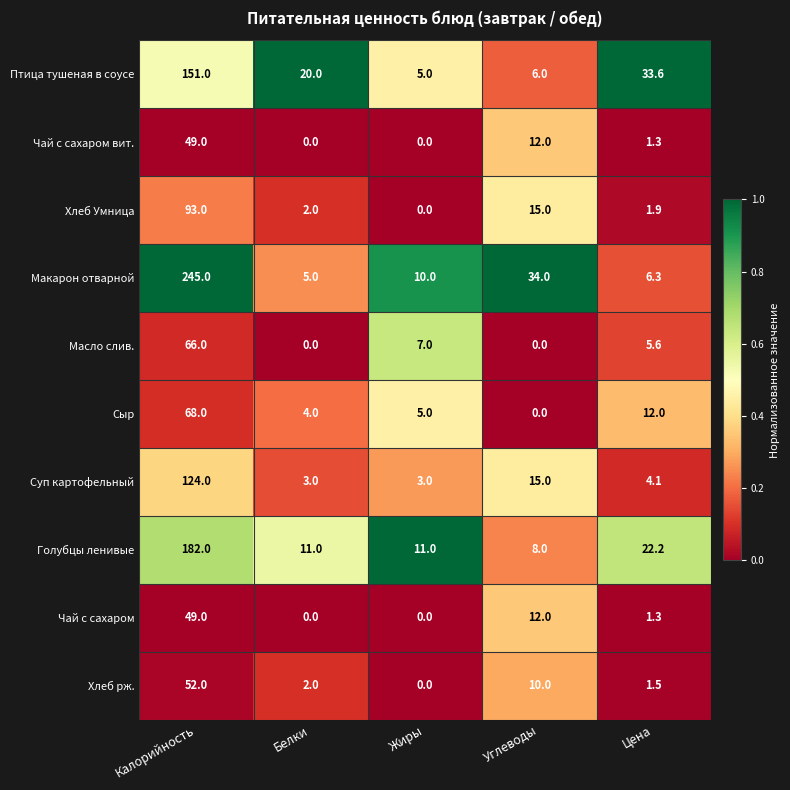

How many categories are shown in the chart?

5